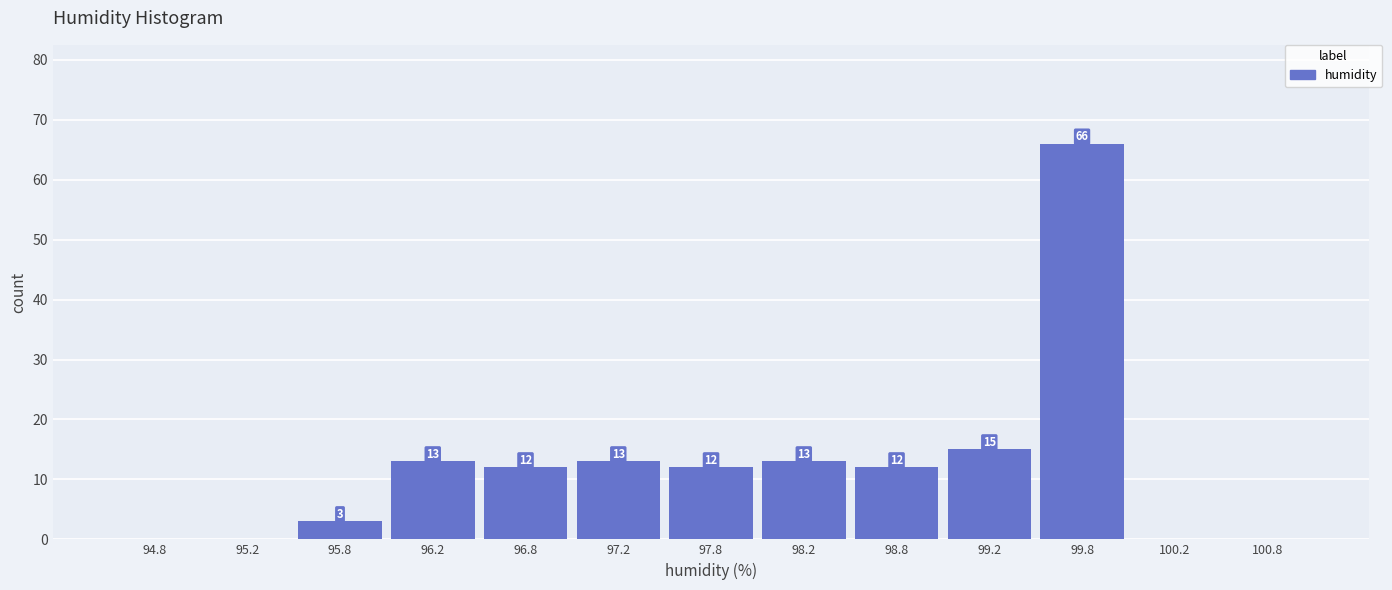

Over which range of the x-axis is the bar tallest?

99.5 to 100.0